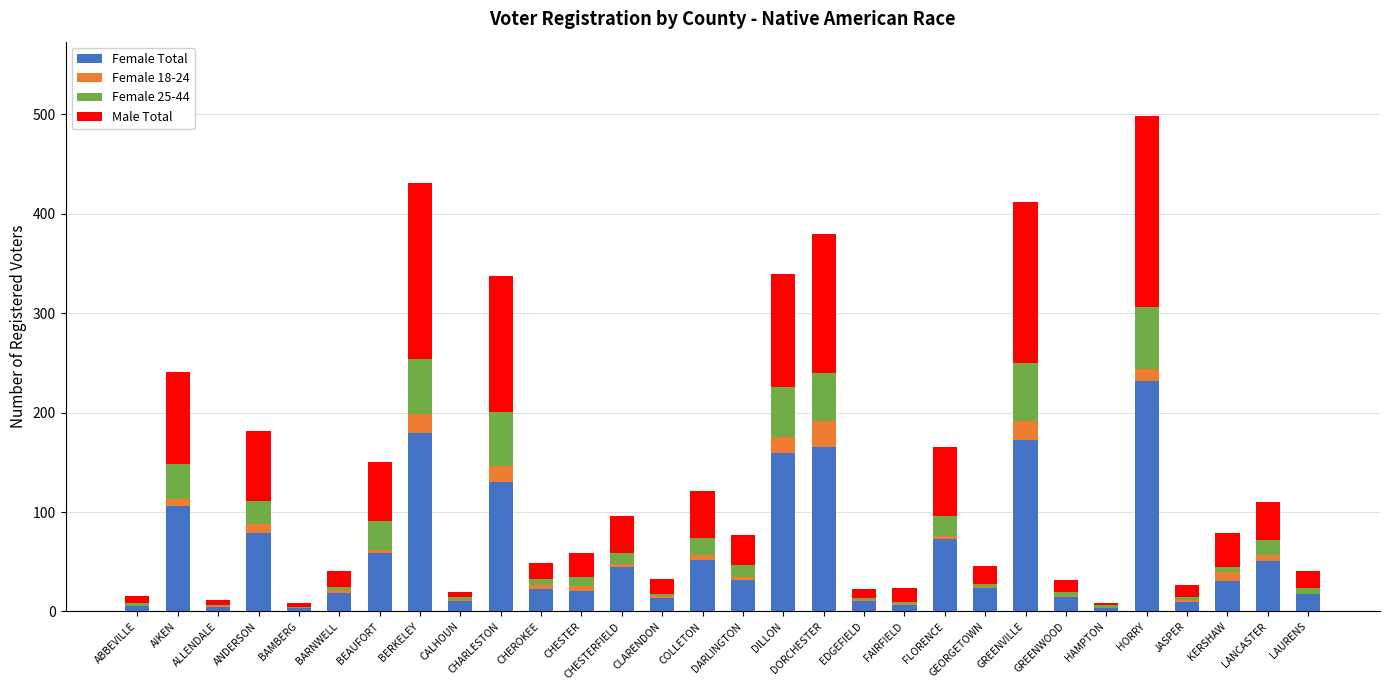

What is the total value across all series at CHESTER?

59